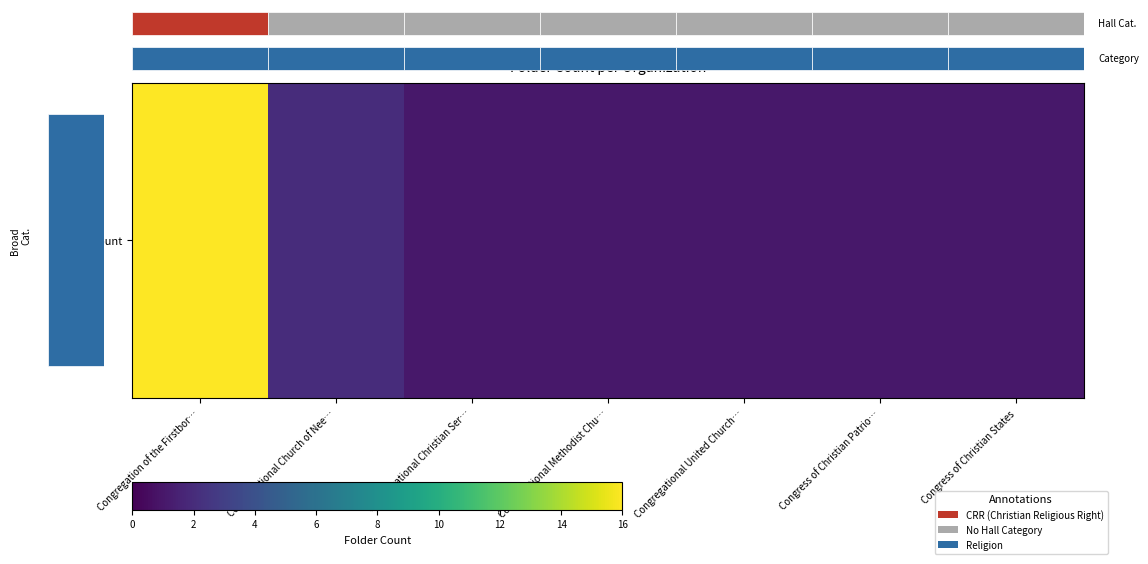

Which label corresponds to the largest value in the chart?

Congregation of the Firstbor…